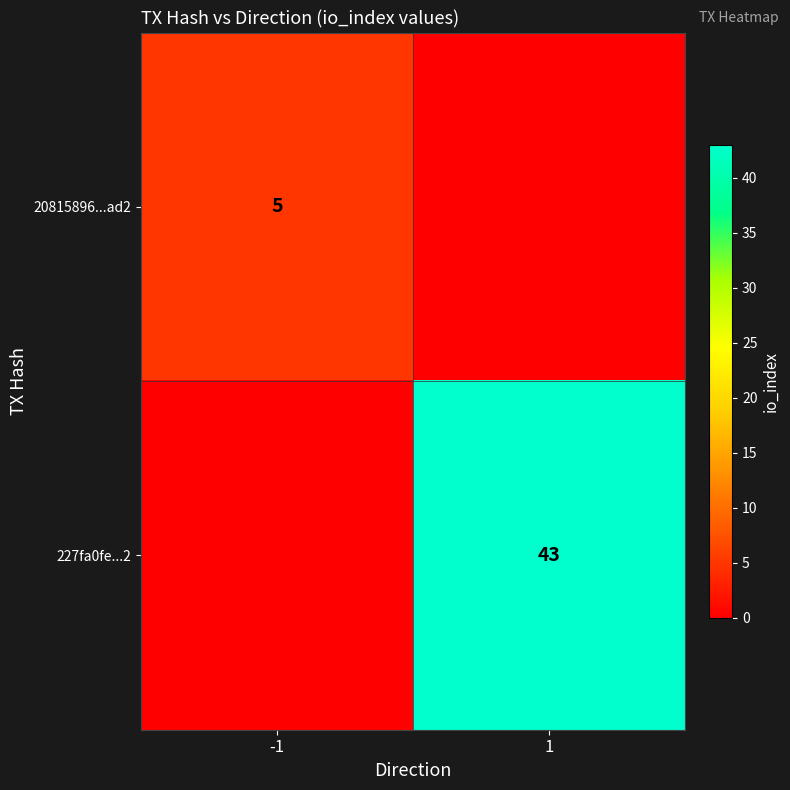

Which category has the highest value across all series?

1